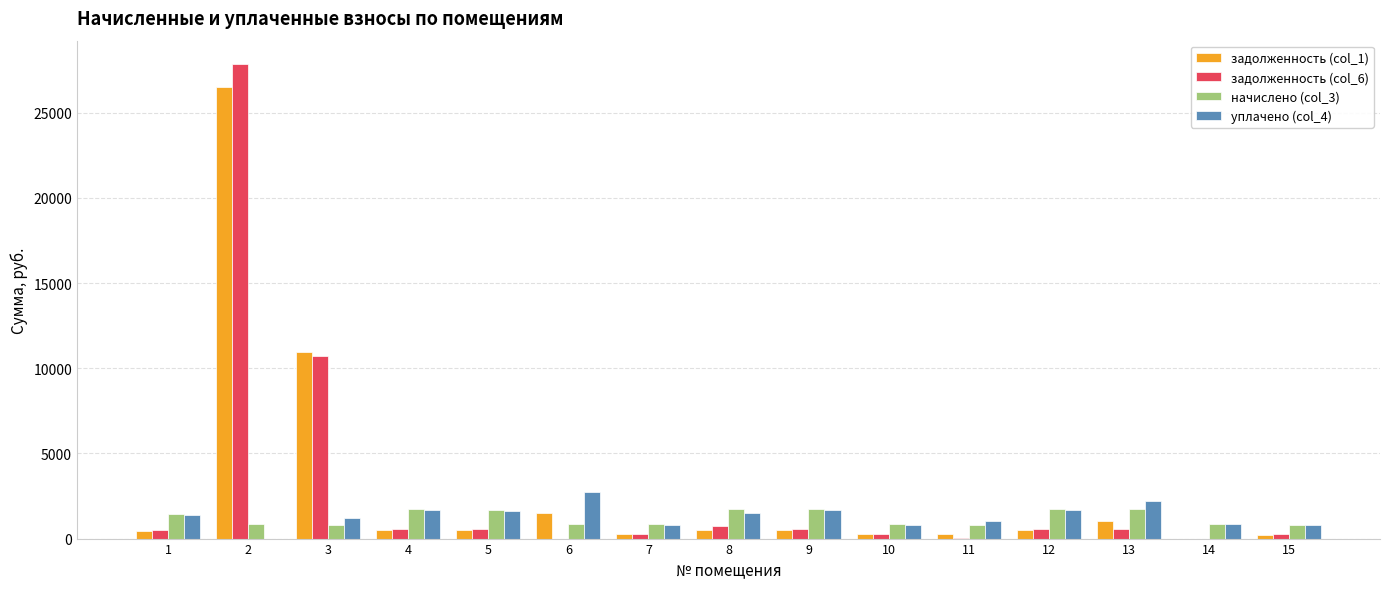

Is the value of начислено (col_3) at 2 greater than the value of уплачено (col_4) at 13?

No